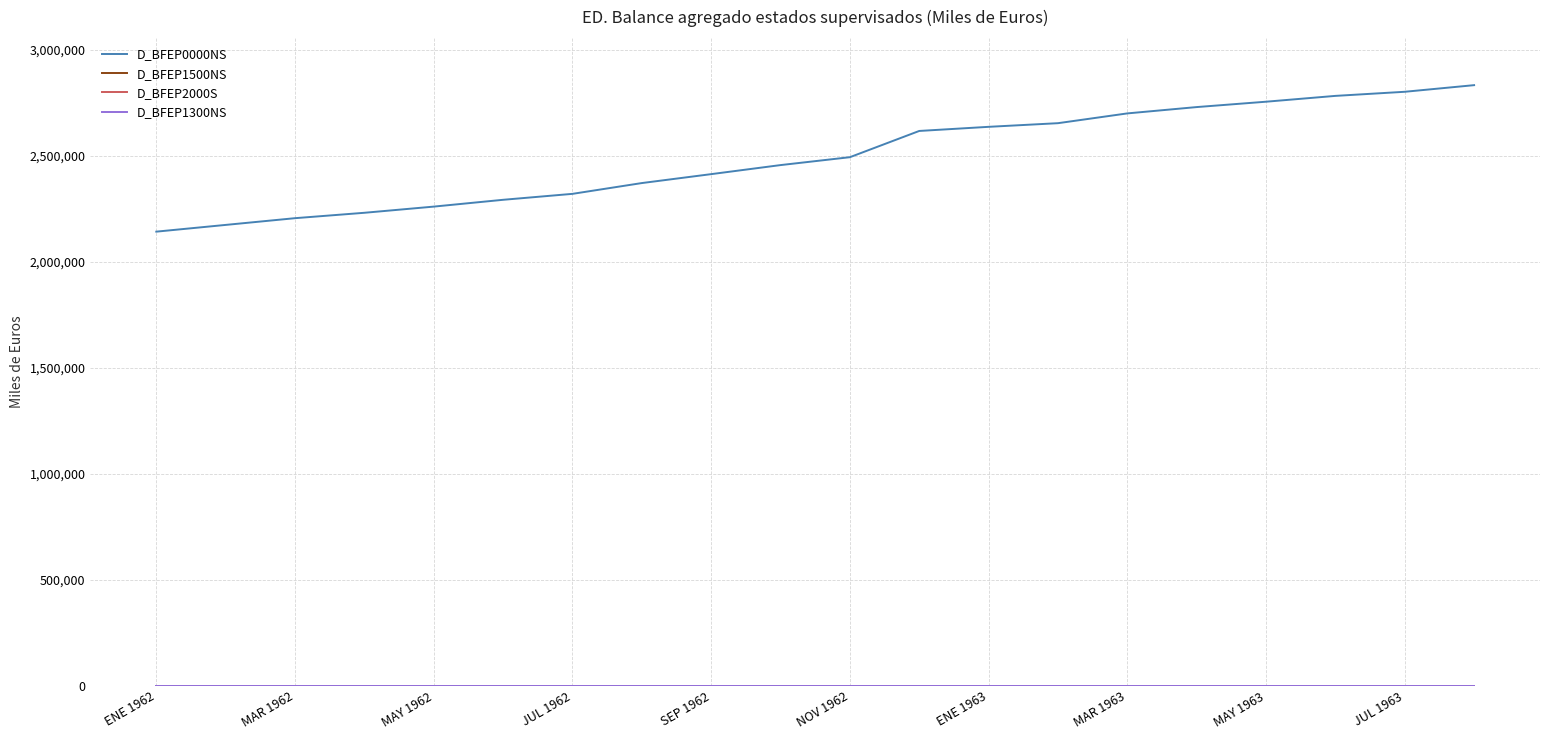

Rank the categories by D_BFEP0000NS value from lowest to highest.

ENE 1962, MAR 1962, MAY 1962, JUL 1962, SEP 1962, NOV 1962, ENE 1963, MAR 1963, MAY 1963, JUL 1963, 10, 11, 12, 13, 14, 15, 16, 17, 18, 19